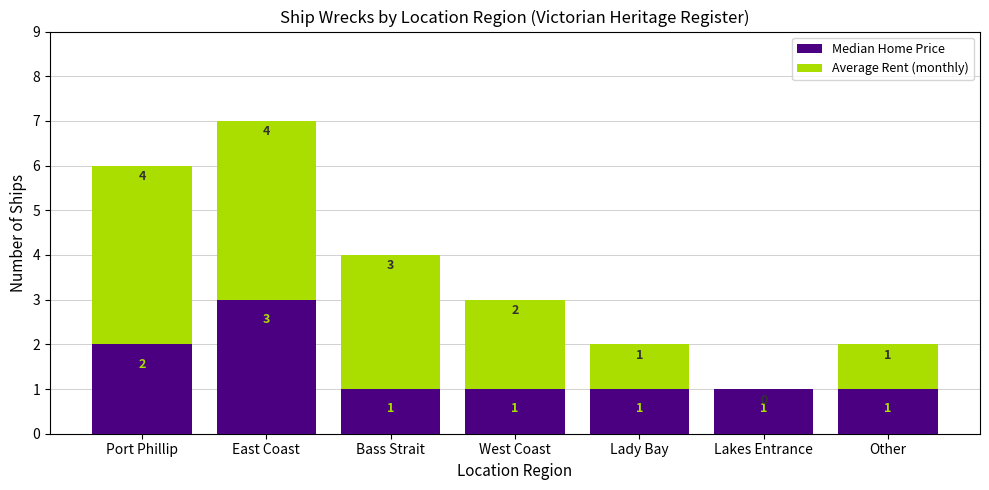

What is the highest value of the Median Home Price series?

3